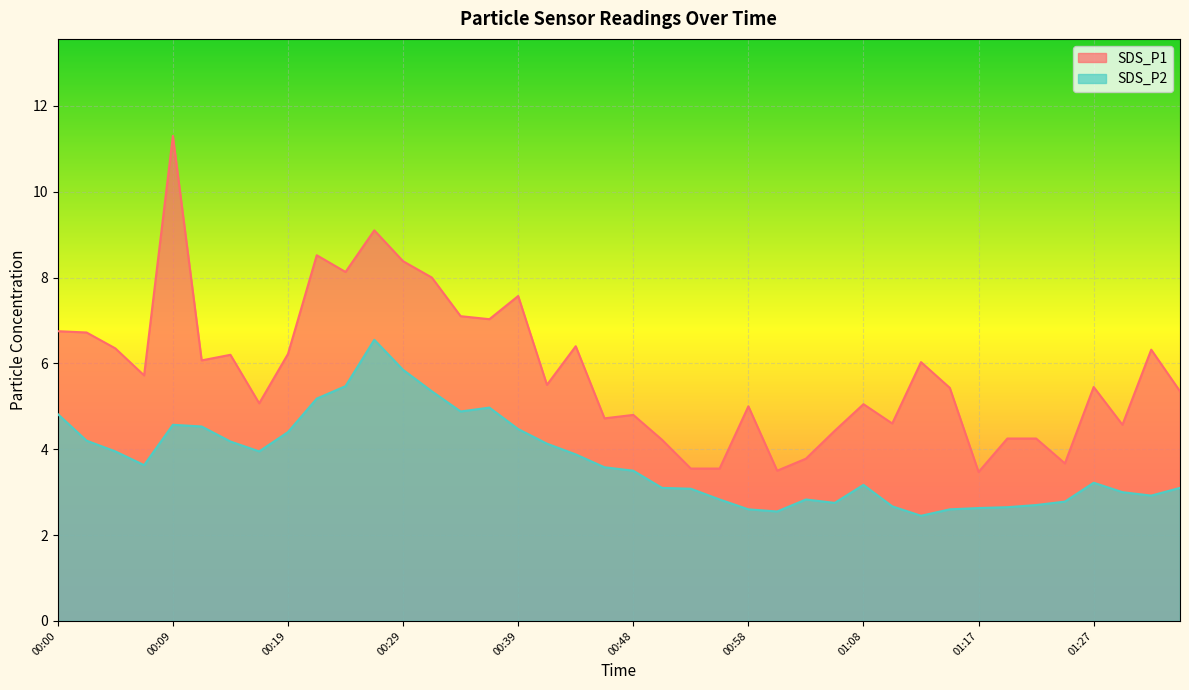

Where is the first local maximum for SDS_P2?

00:09